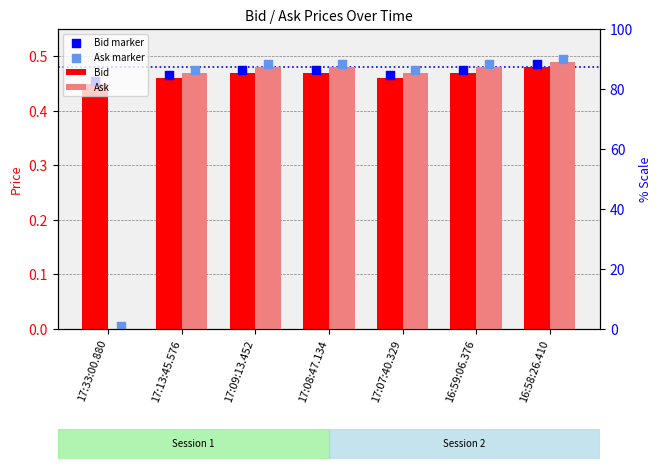

Is the value of Bid at 17:13:45.576 greater than the value of Ask at 16:59:06.376?

No